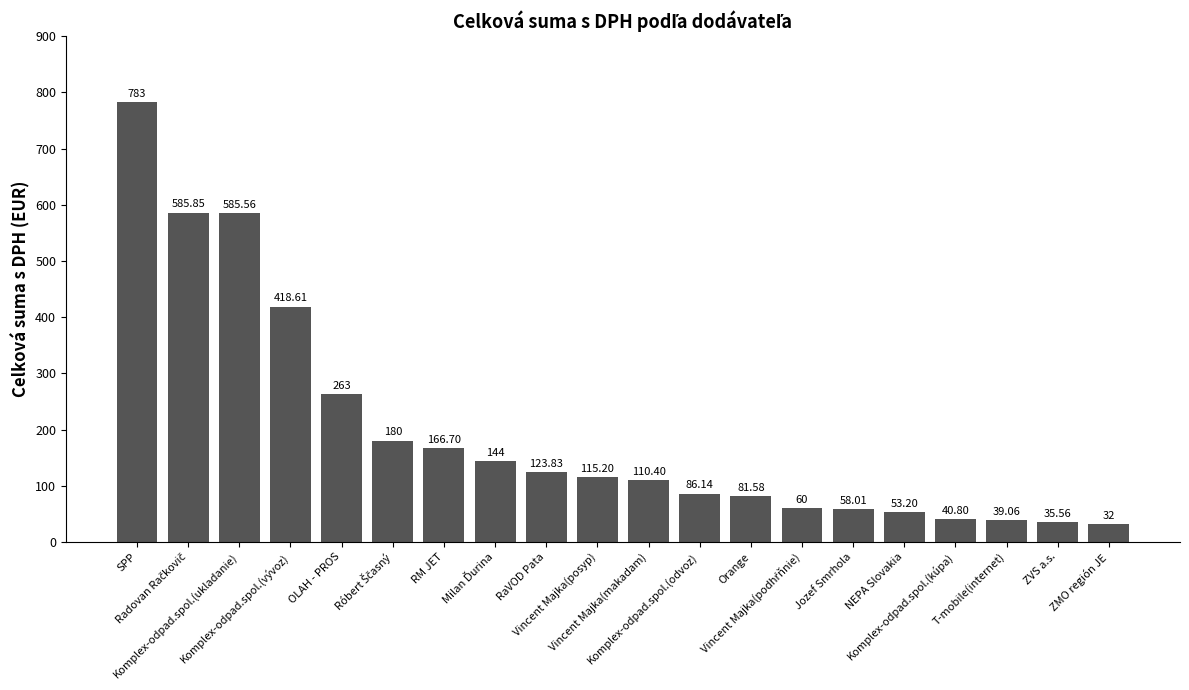

What is the smallest value displayed?

32.0